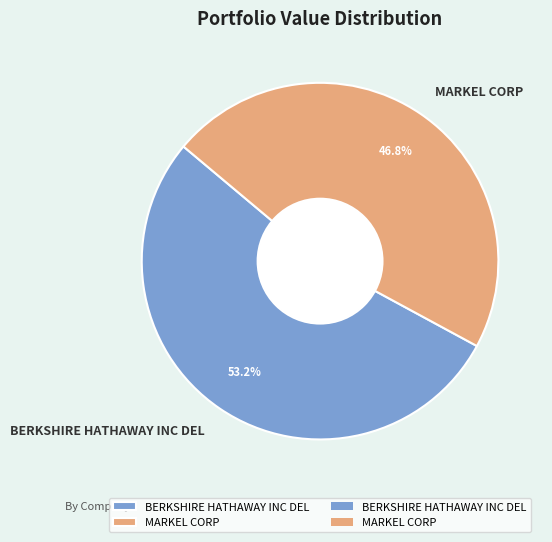

True or false: BERKSHIRE HATHAWAY INC DEL accounts for 60% of the total.

False